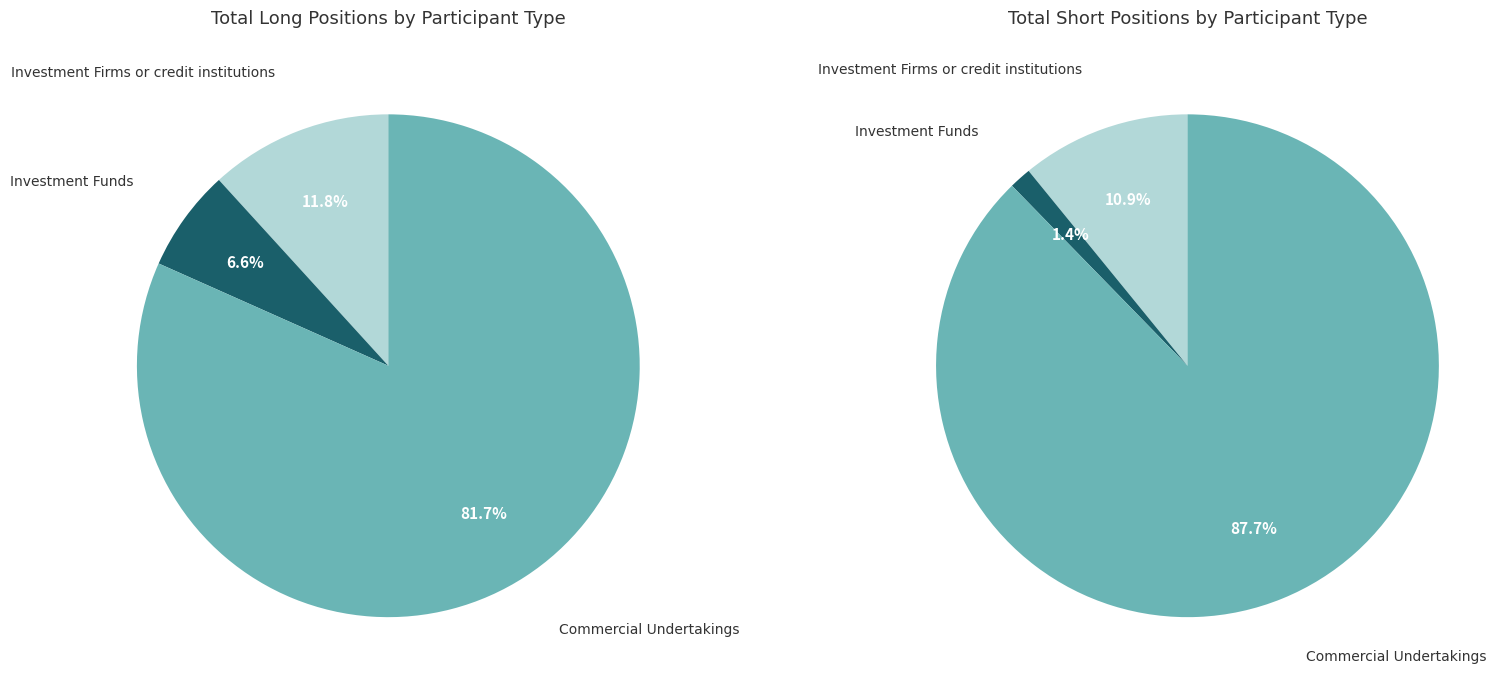

Is it true that Investment Firms or credit institutions is 11% of the pie?

True